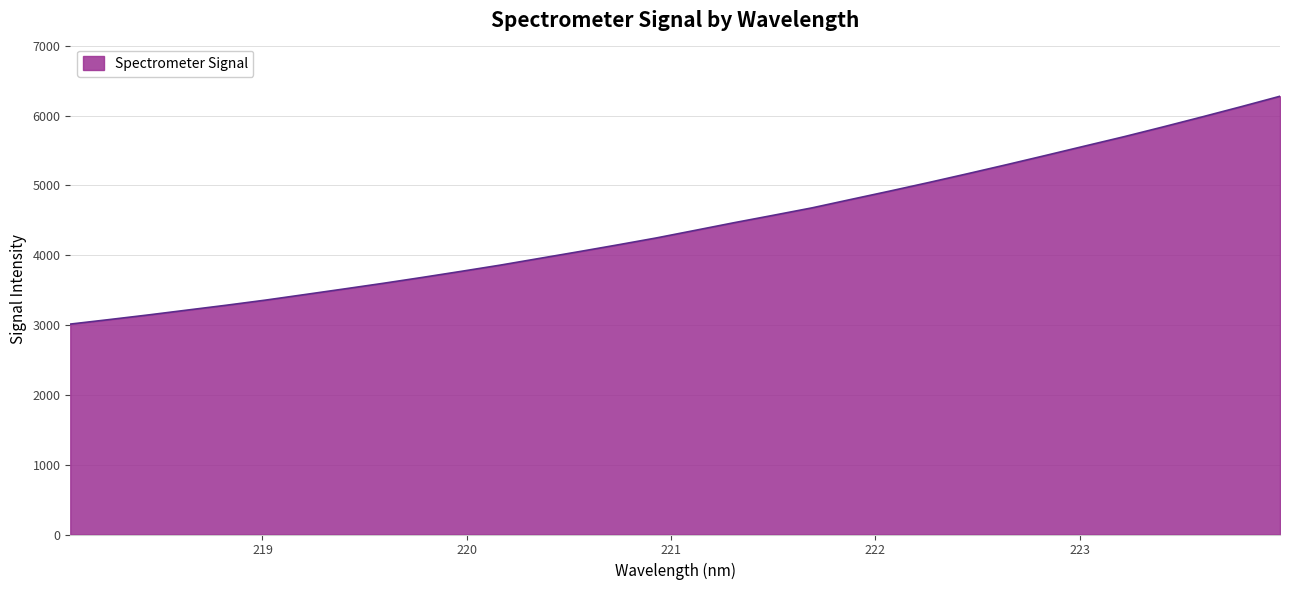

True or false: there are more than 2 points higher than both neighbors.

False